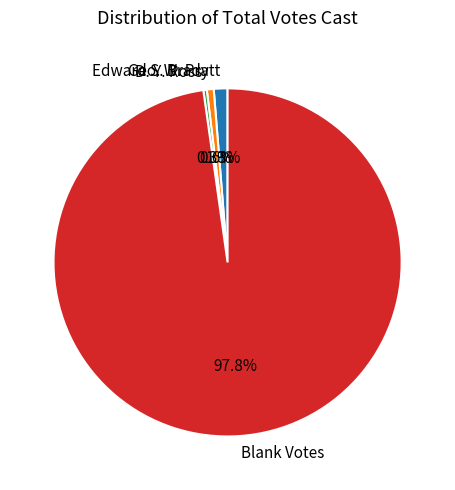

What is the largest slice in the pie chart?

Blank Votes